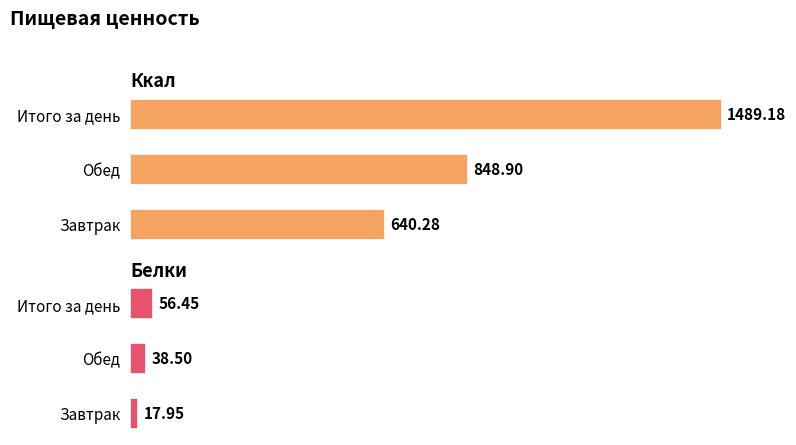

What is the difference between the Ккал values at Обед and Итого за день?

640.3